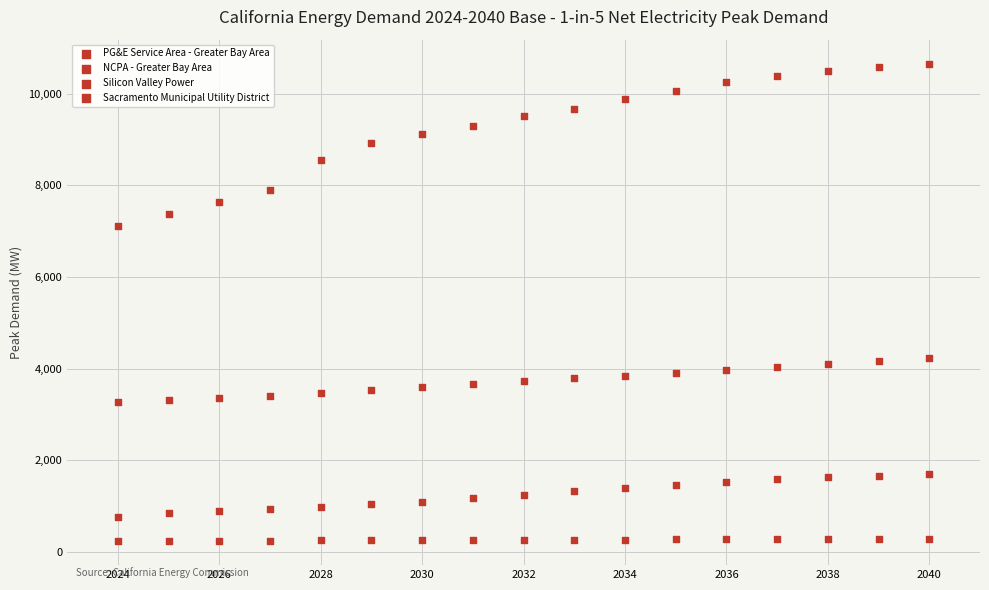

How many points are shown in the scatter plot?

68